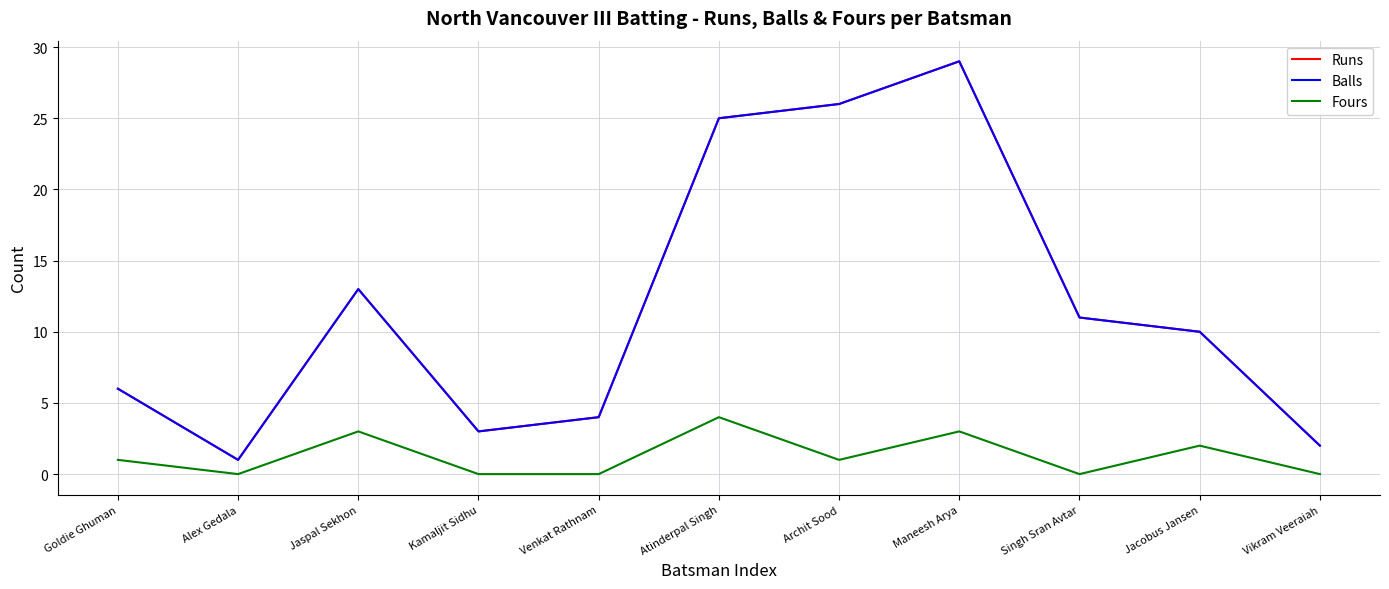

What is the spread (max minus min) of values at Maneesh Arya?

26